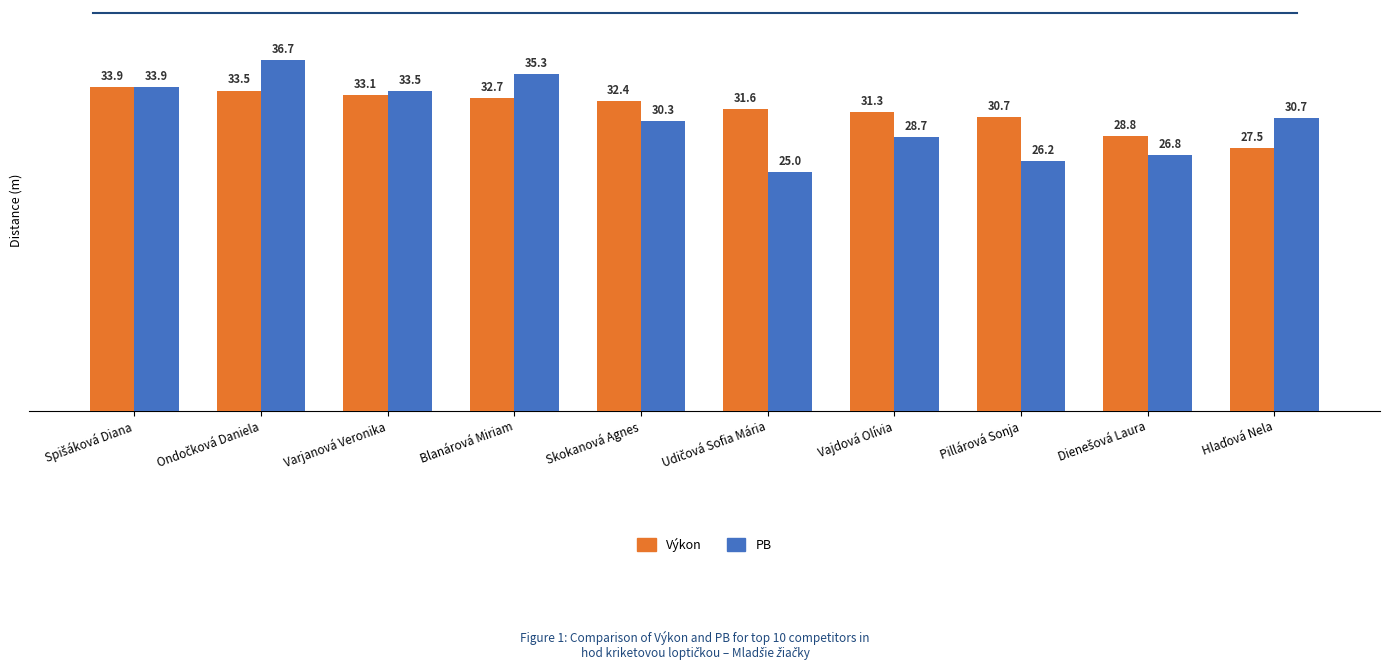

Where is Výkon nearest to the value 30?

Pillárová Sonja